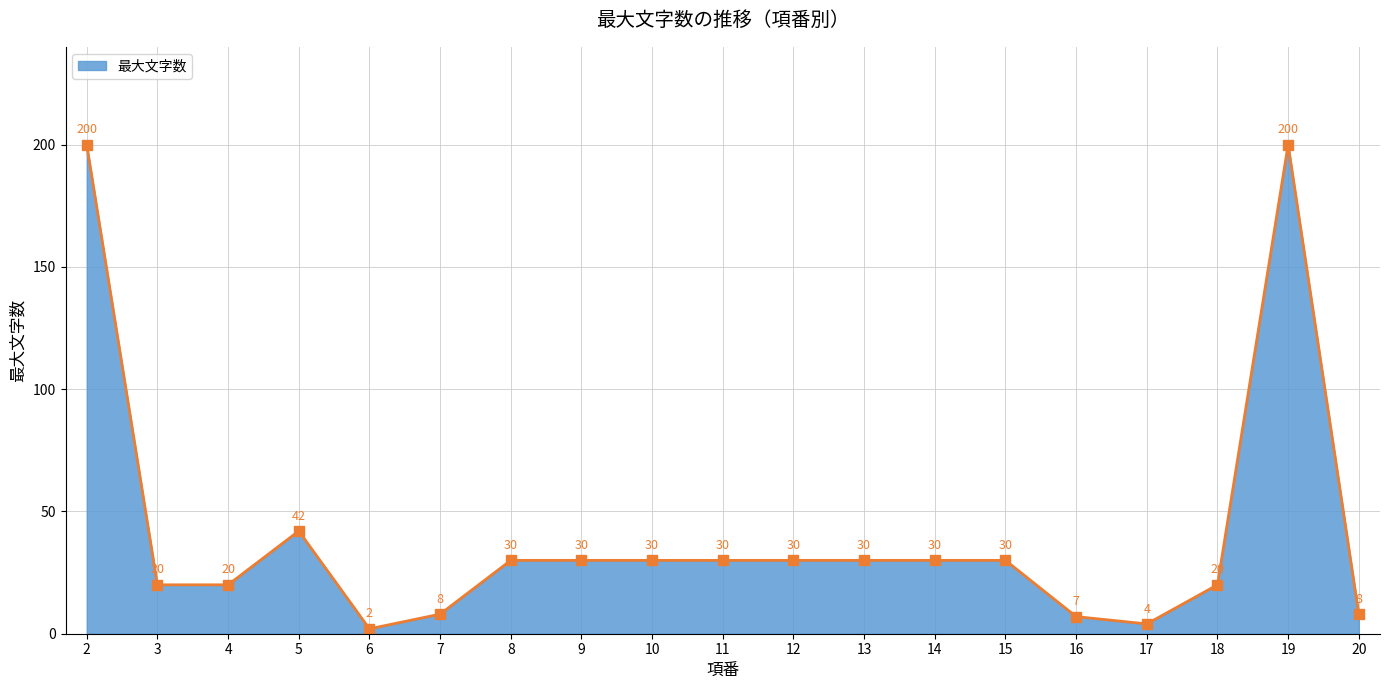

What is the minimum value shown in the chart?

2